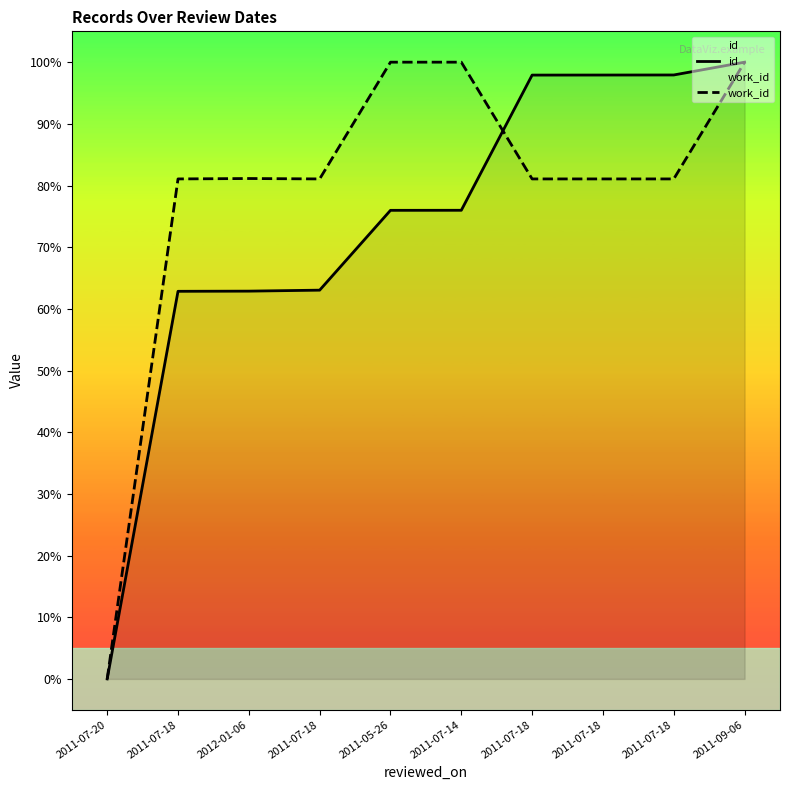

How many times do id and work_id cross each other?

1